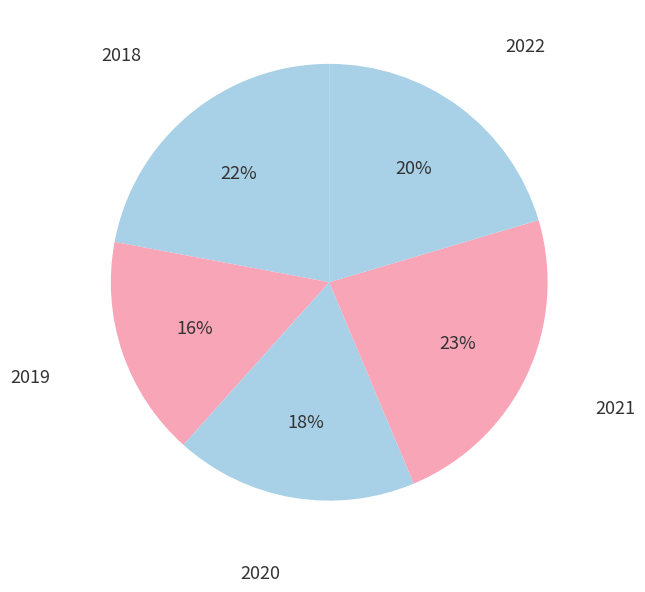

Rank the categories by value from highest to lowest.

2021, 2018, 2022, 2020, 2019